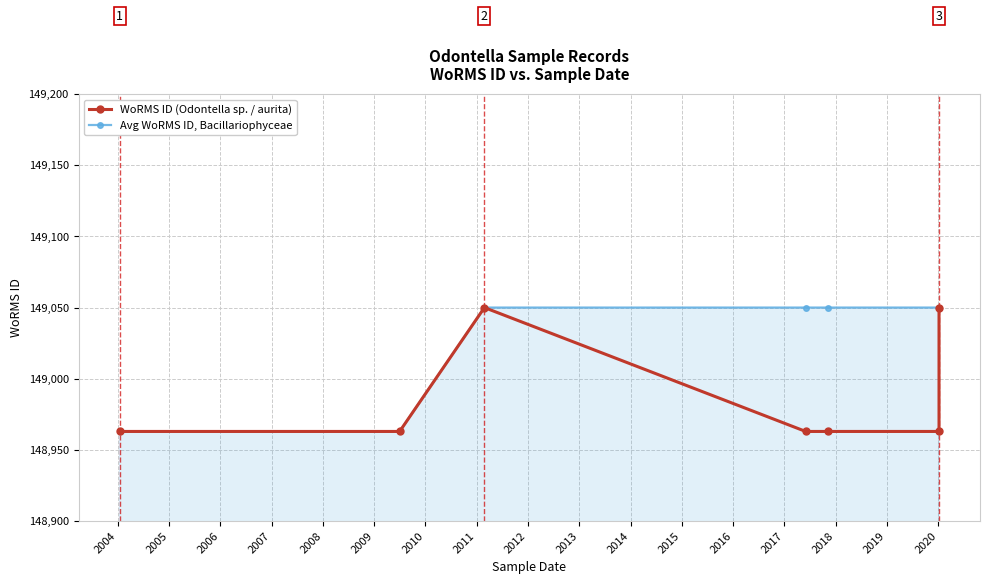

The value of Avg WoRMS ID, Bacillariophyceae at 2004 is 218918. True or false?

False